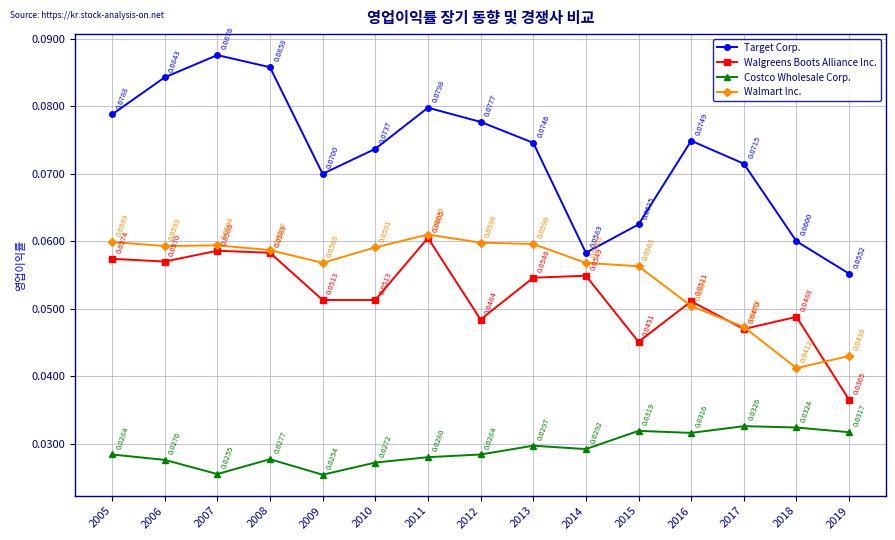

Which series has the largest range (max minus min)?

Target Corp.